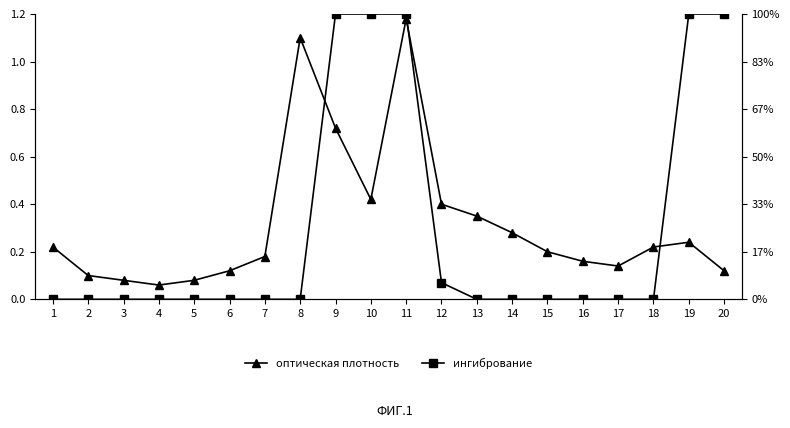

Which category has the highest value across all series?

9